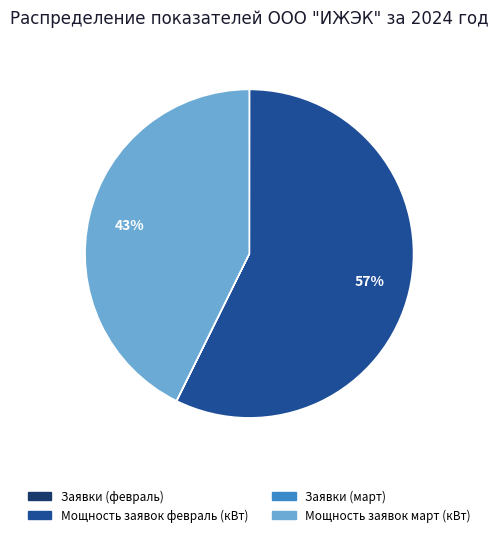

To the nearest percent, what is the difference between the largest and smallest slice percentages?

57%